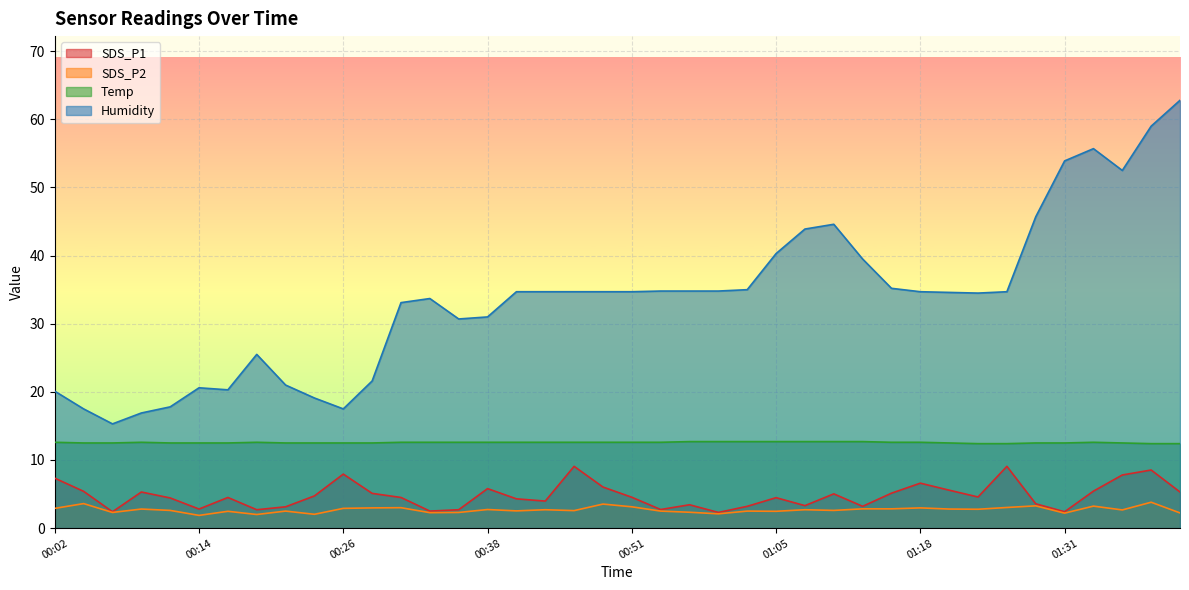

Which category has the highest value across all series?

01:46